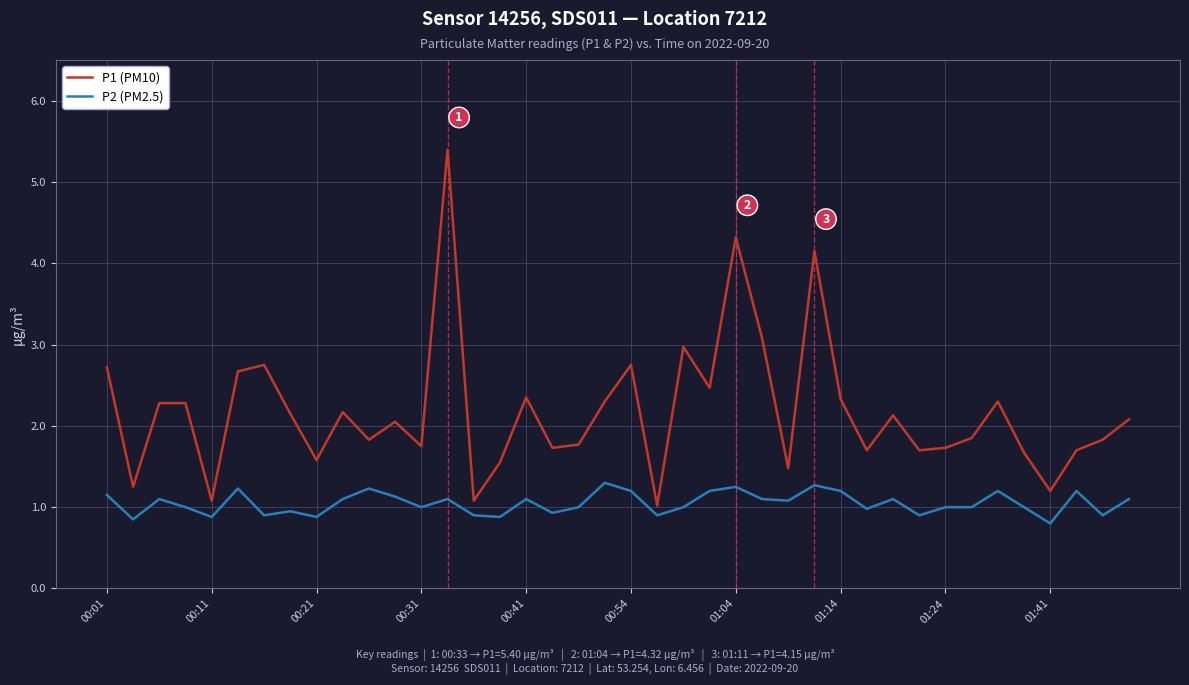

Which series has the largest range (max minus min)?

P1 (PM10)